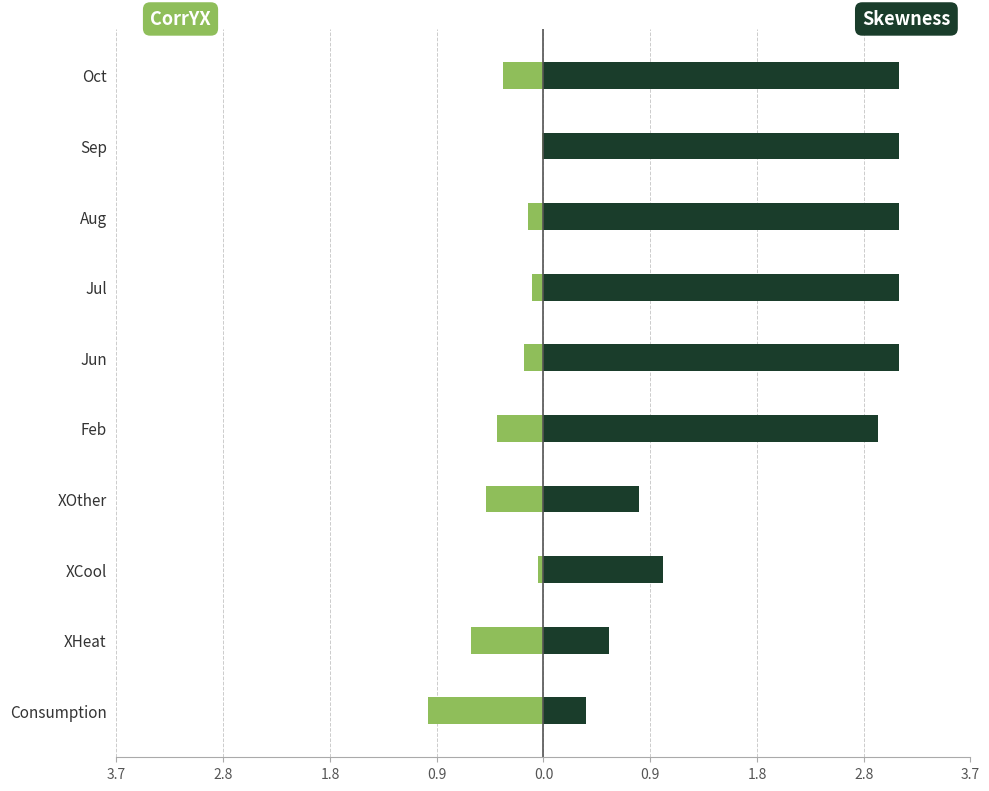

What value does the Skewness series have at Oct?

3.1